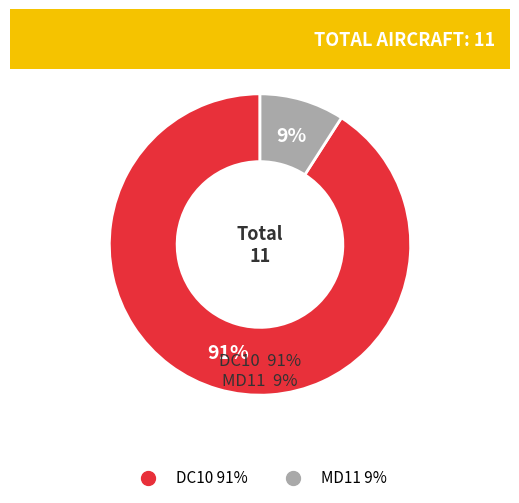

Rank the categories by value from highest to lowest.

DC10, MD11